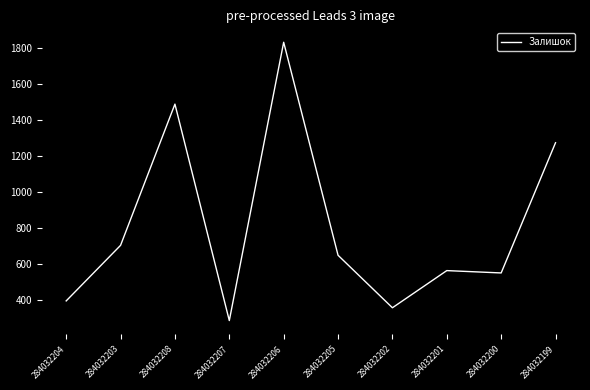

Between 284032207 and 284032202, which is larger?

284032202